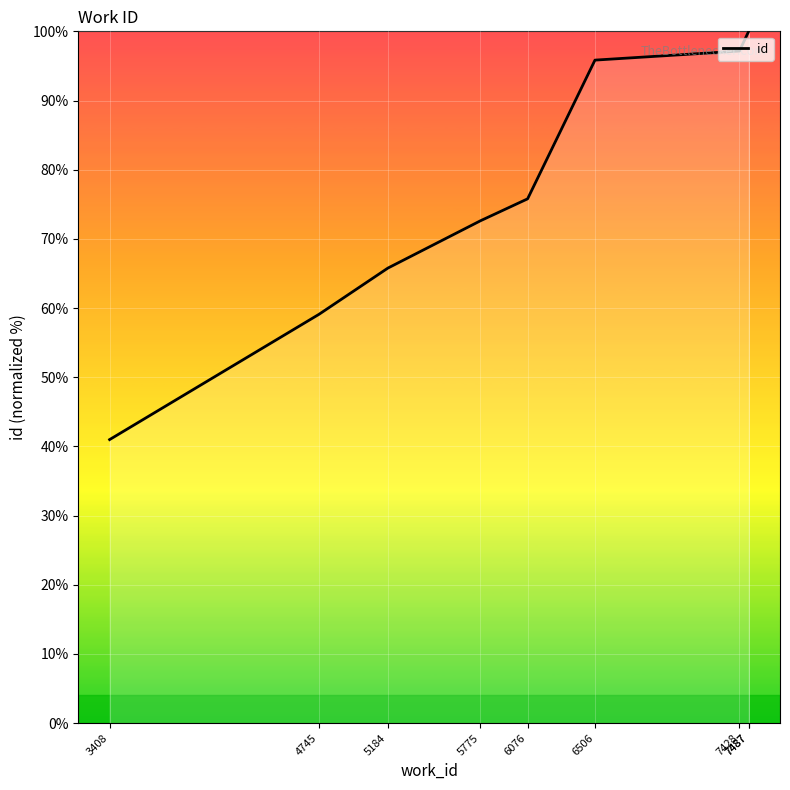

Which has a higher value, 7487 or 6506?

7487